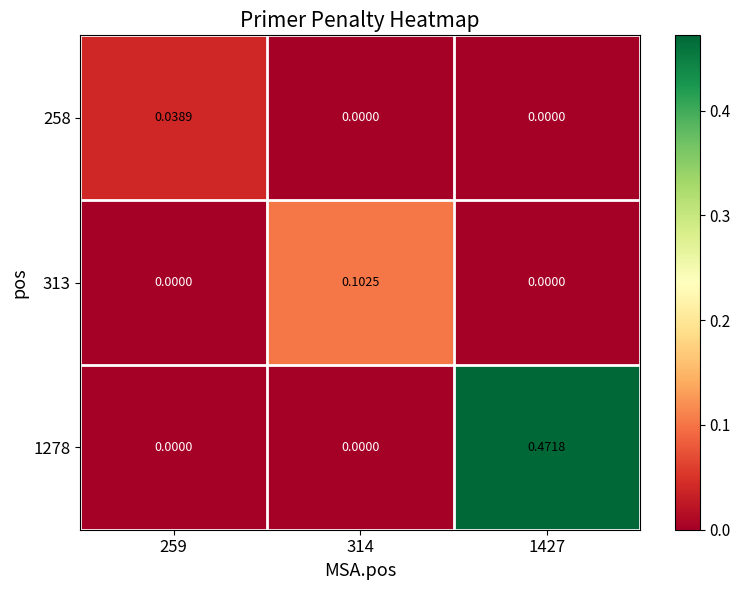

Count the number of data series in this chart.

3